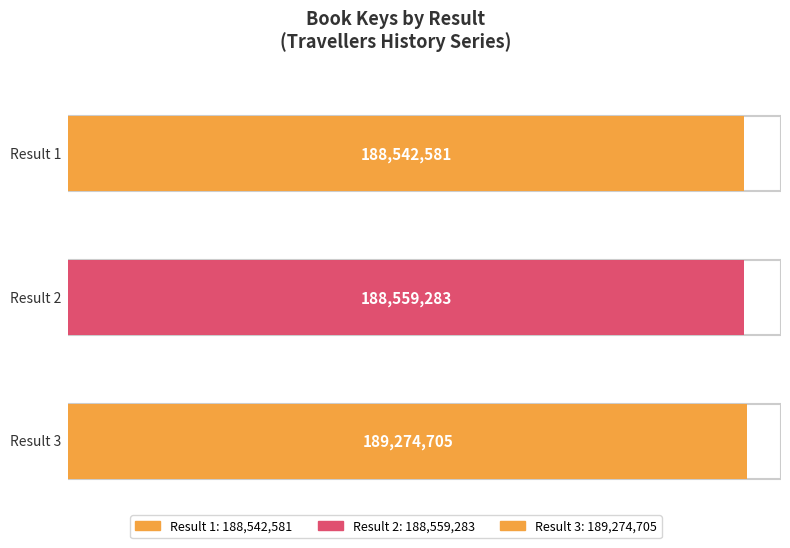

The chart shows a value of 188542581 at 1. True or false?

True